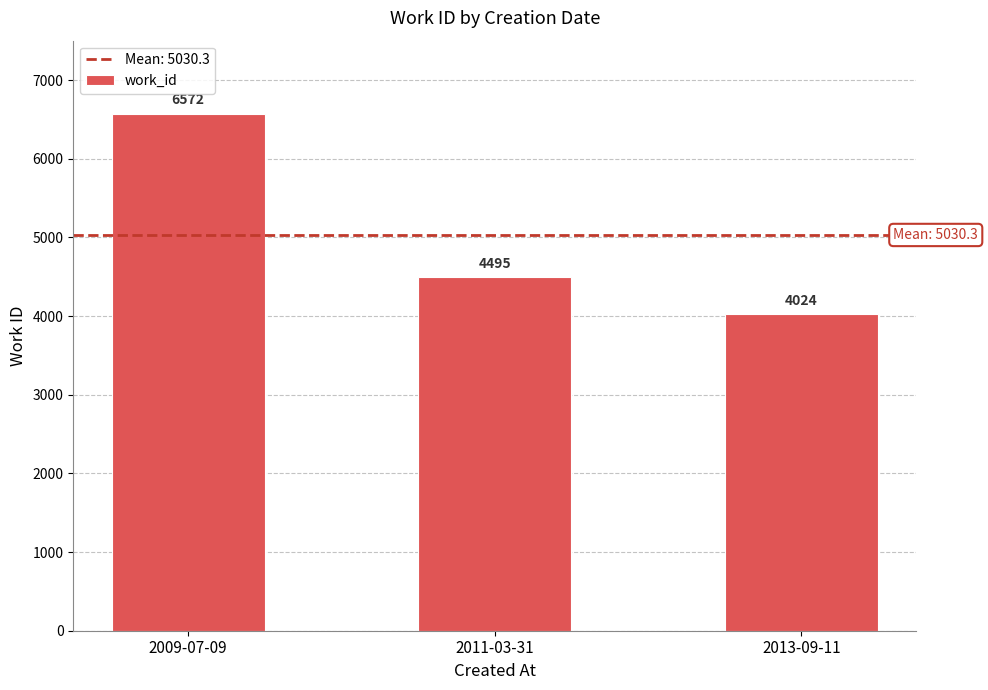

What position from the left is 2013-09-11?

3